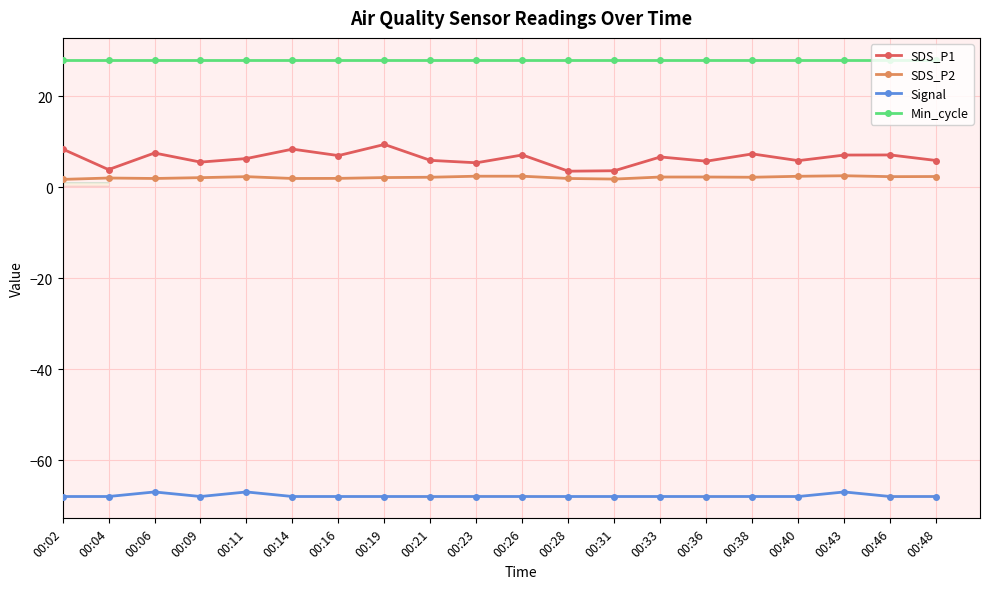

What is the maximum value shown in the chart?

28.0